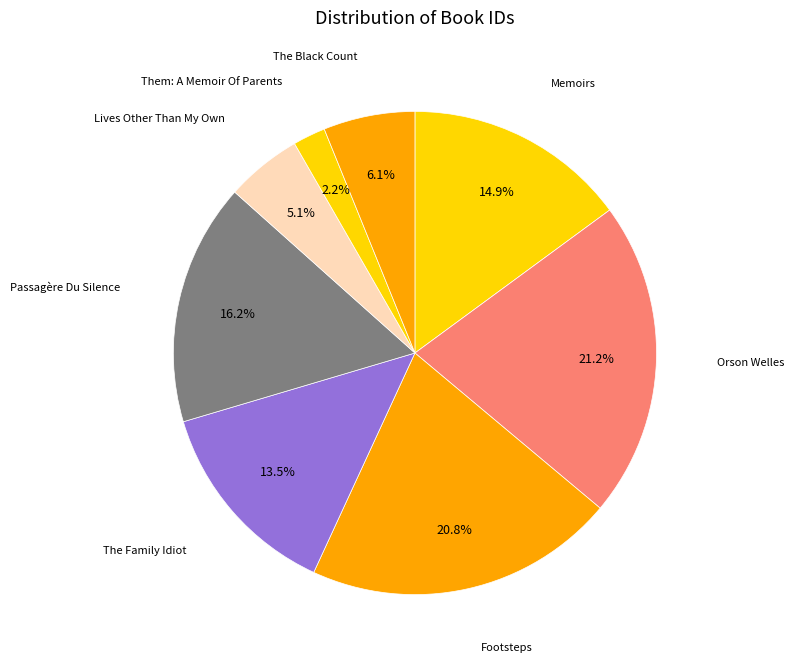

How many segments does this pie chart have?

8